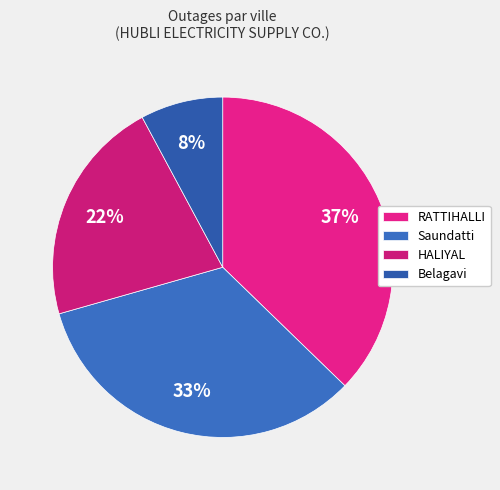

The HALIYAL slice represents 22% of the pie. True or false?

True